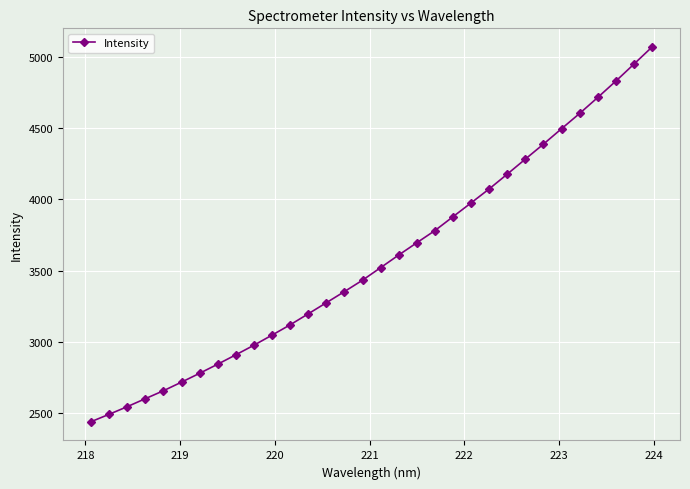

What is the smallest value displayed?

2438.2